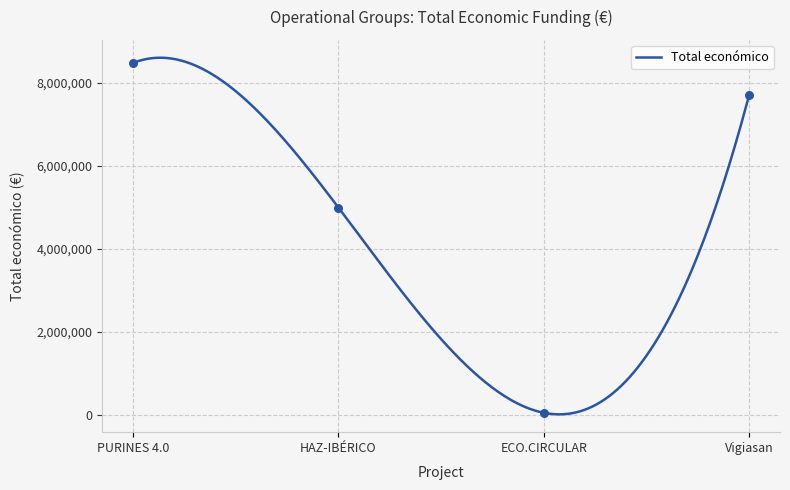

Between PURINES 4.0 and HAZ-IBÉRICO, which is larger?

PURINES 4.0